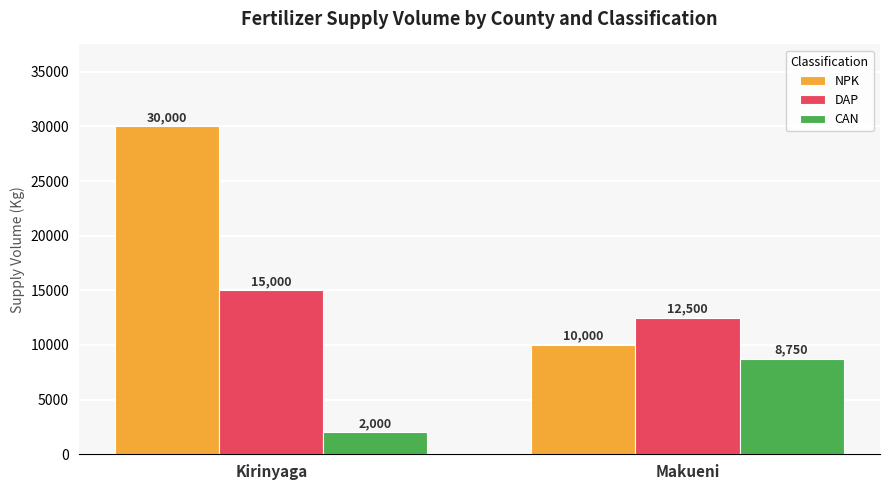

How many categories are shown in the chart?

2